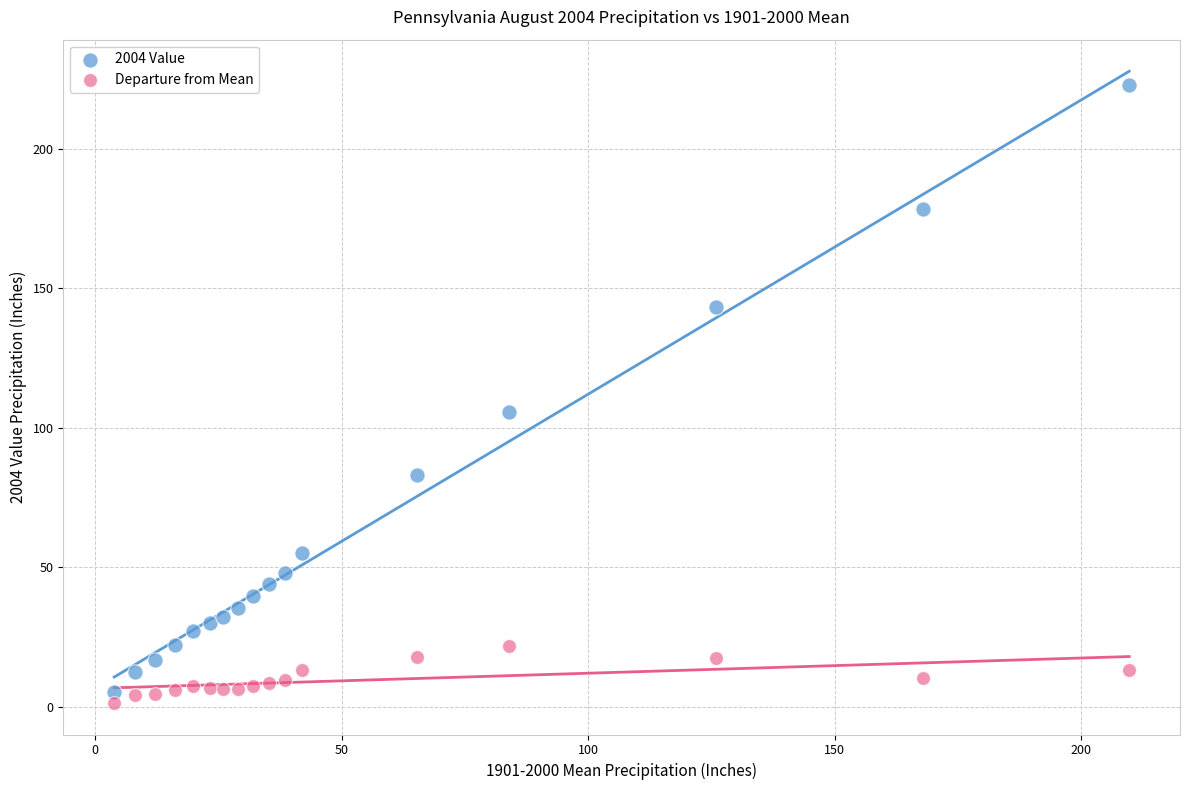

What are all the series names shown in the legend?

2004 Value, Departure from Mean